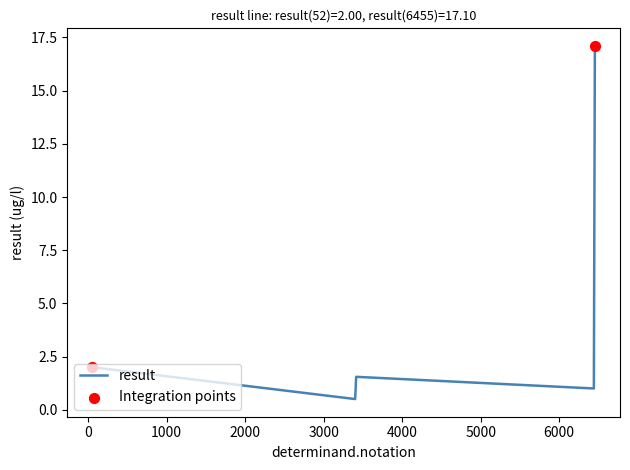

What is the smallest value displayed?

0.5